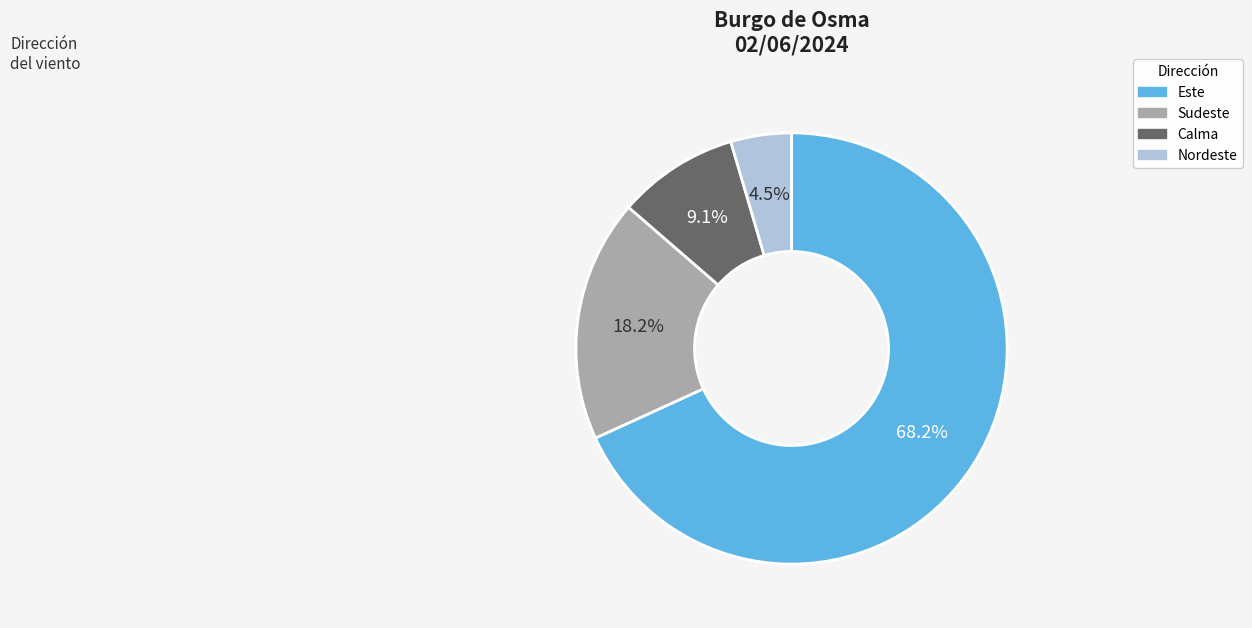

Is it true that Este is 68% of the pie?

True